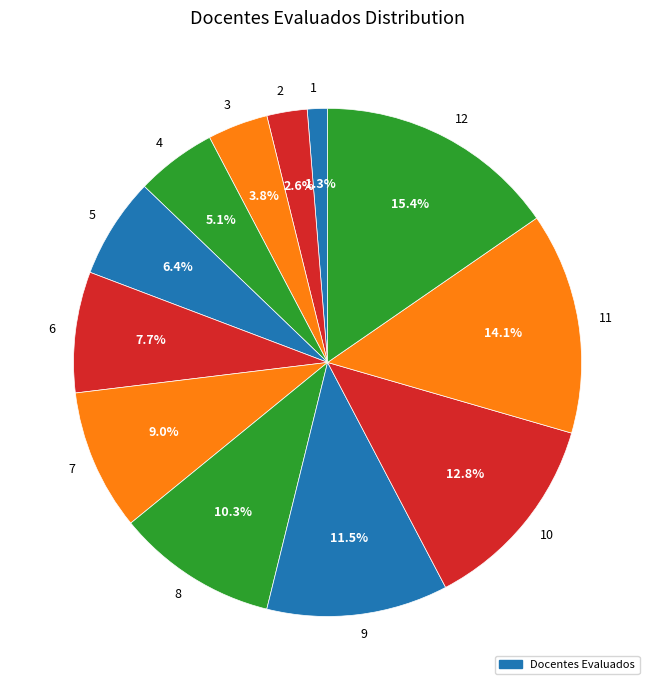

Is there any slice that represents more than half of the pie?

No